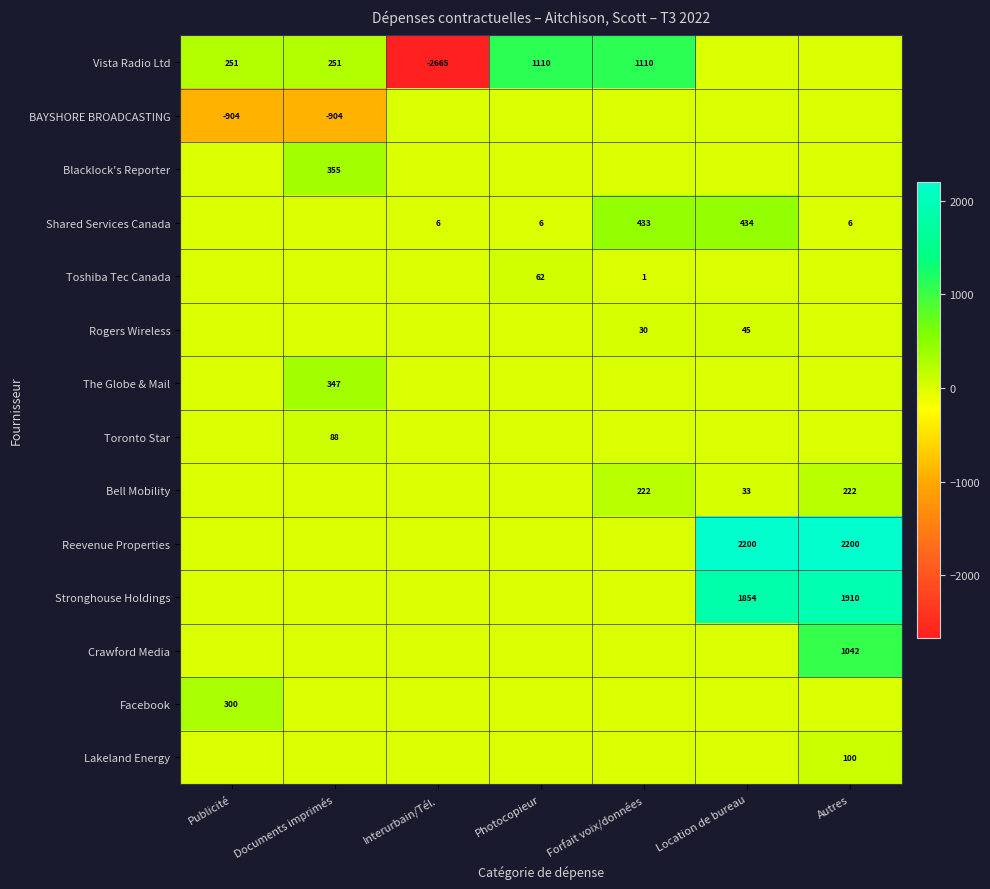

The Reevenue Properties series shows 1091 at Location de bureau. True or false?

False